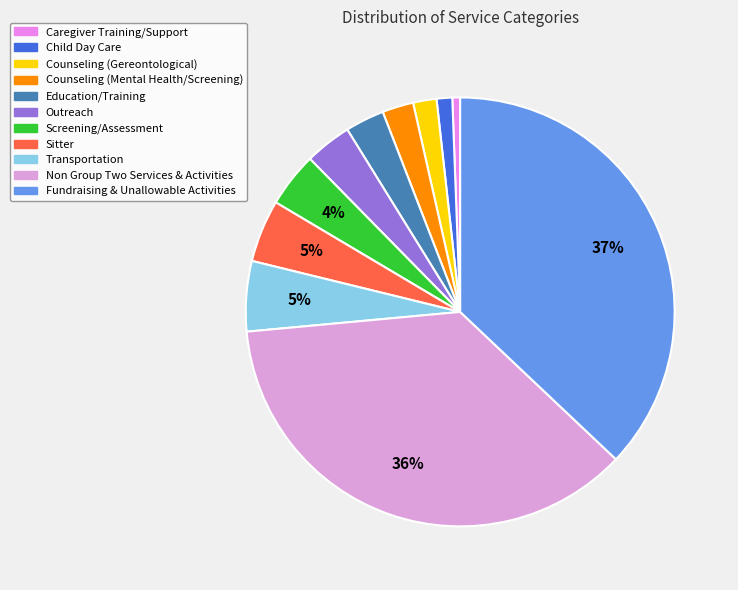

How much of the chart is everything except Counseling (Gereontological)?

98.2%